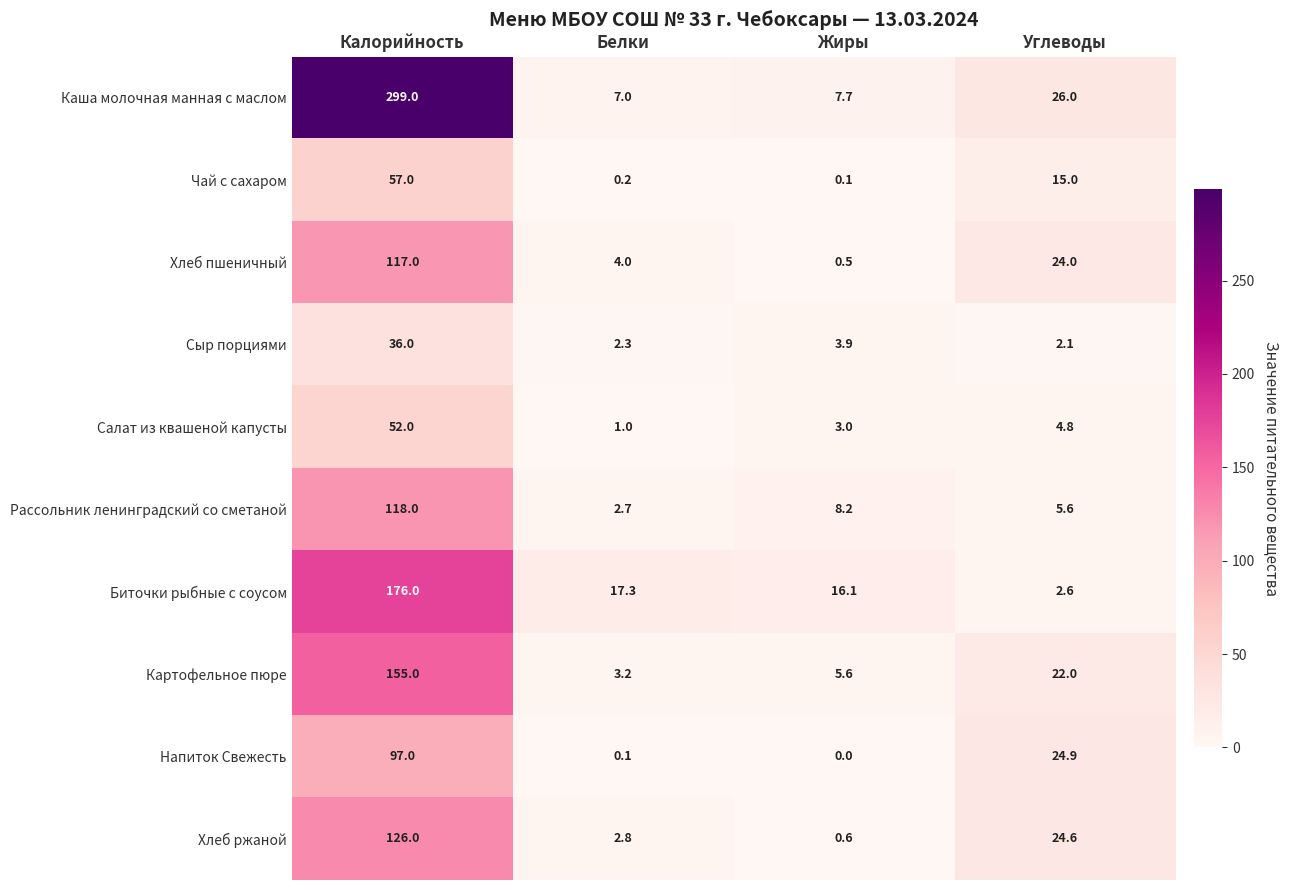

What is the sum of all Рассольник ленинградский со сметаной values?

134.5